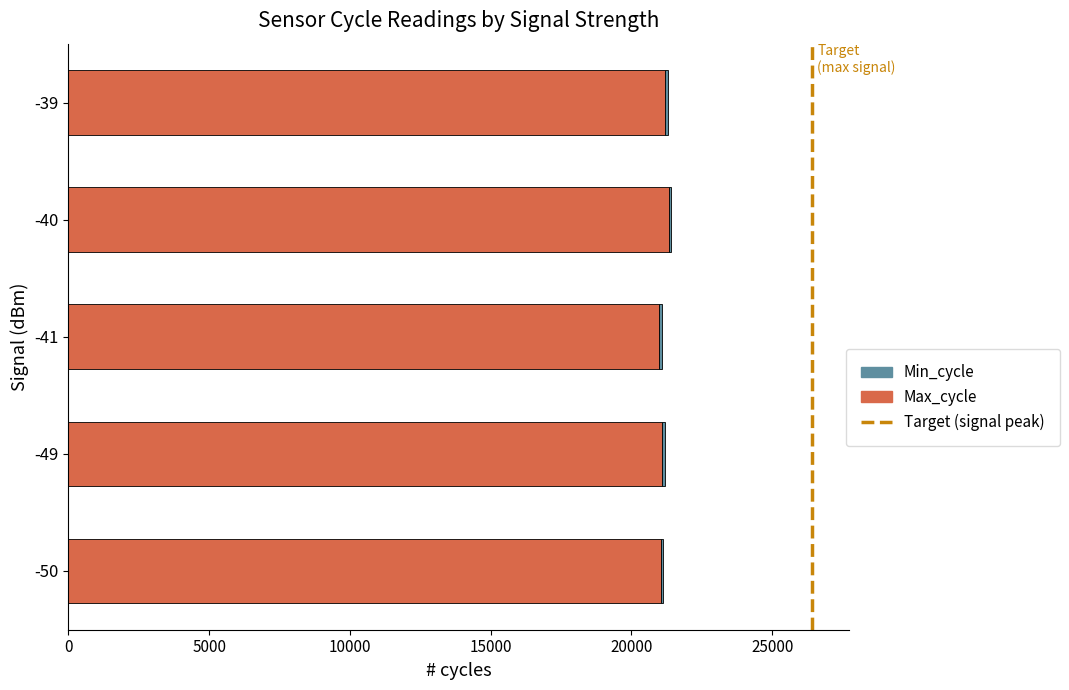

The value of Max_cycle at -39 is 12276.1. True or false?

False